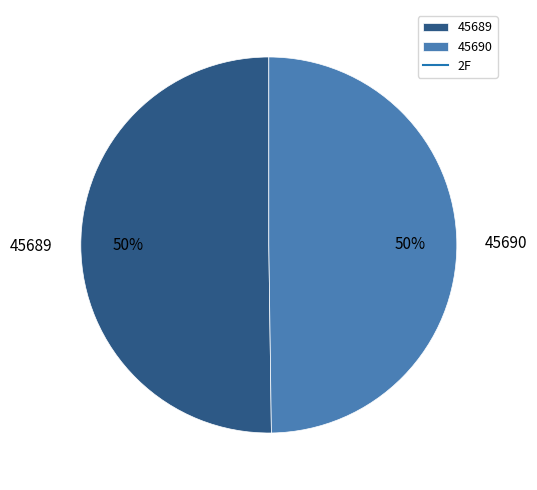

Do 45690 and 45689 together represent more than half of the pie?

Yes